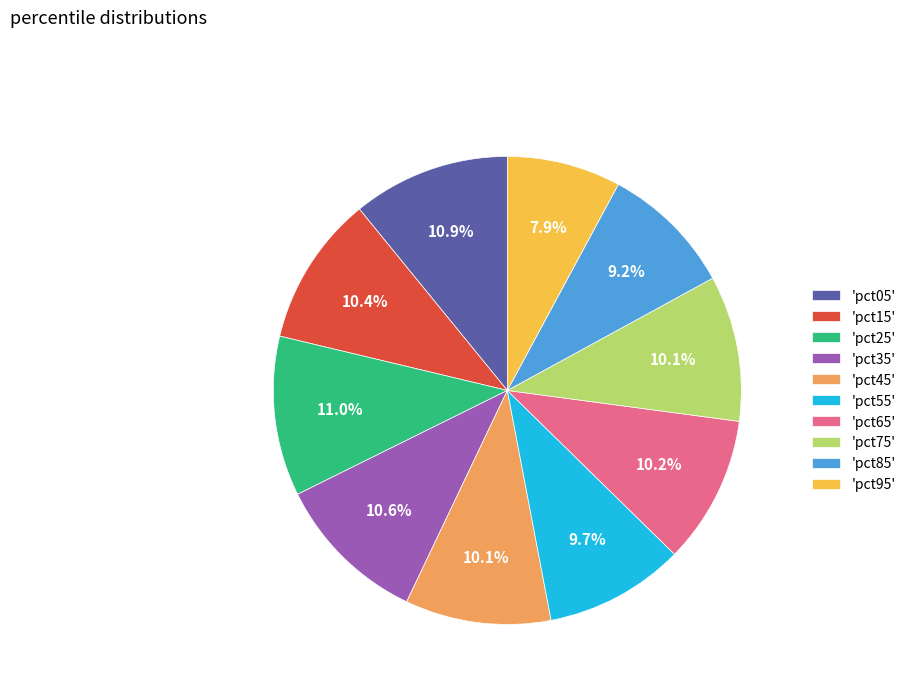

Which category has the smallest portion of the pie?

'pct95'